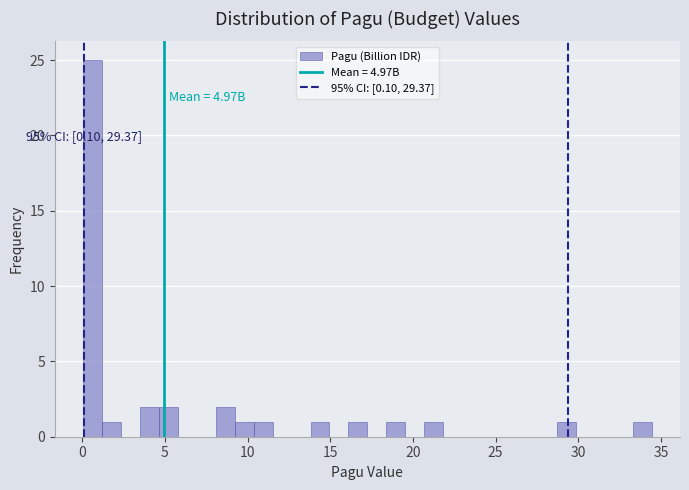

Around what value on the x-axis is the tallest bar? Give the approximate position of its centre, as read against the axis.

0.5